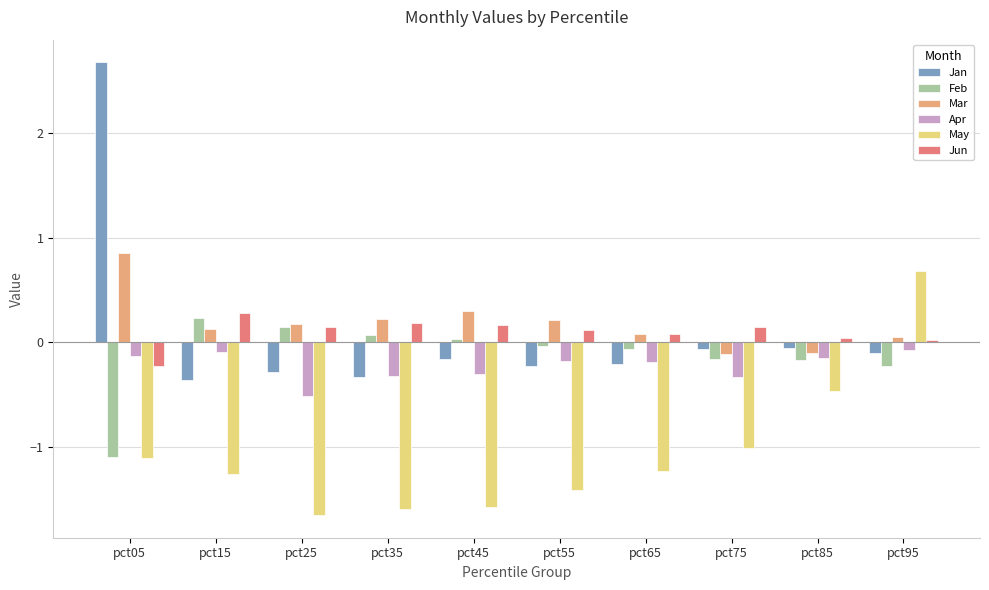

Which series has the largest total across all categories?

Mar